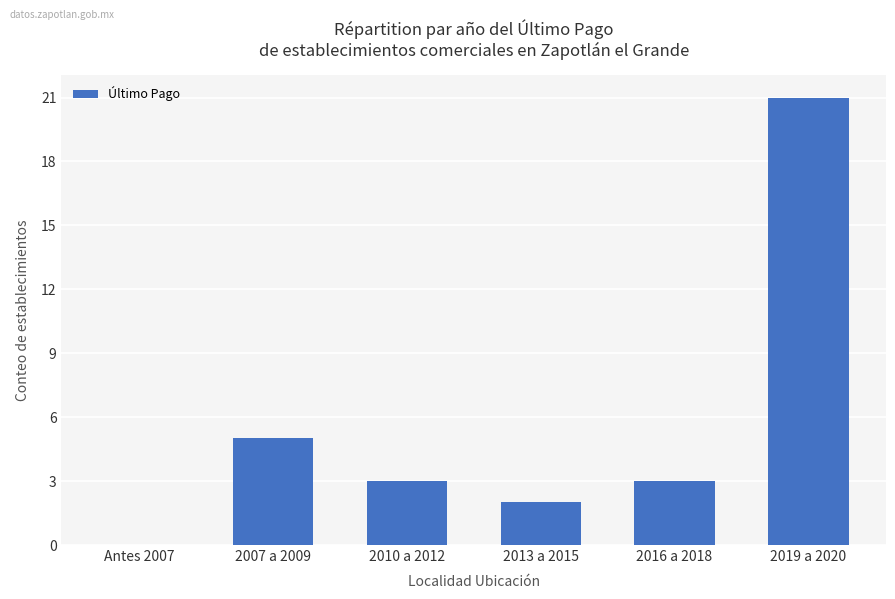

What is the greatest value displayed?

21